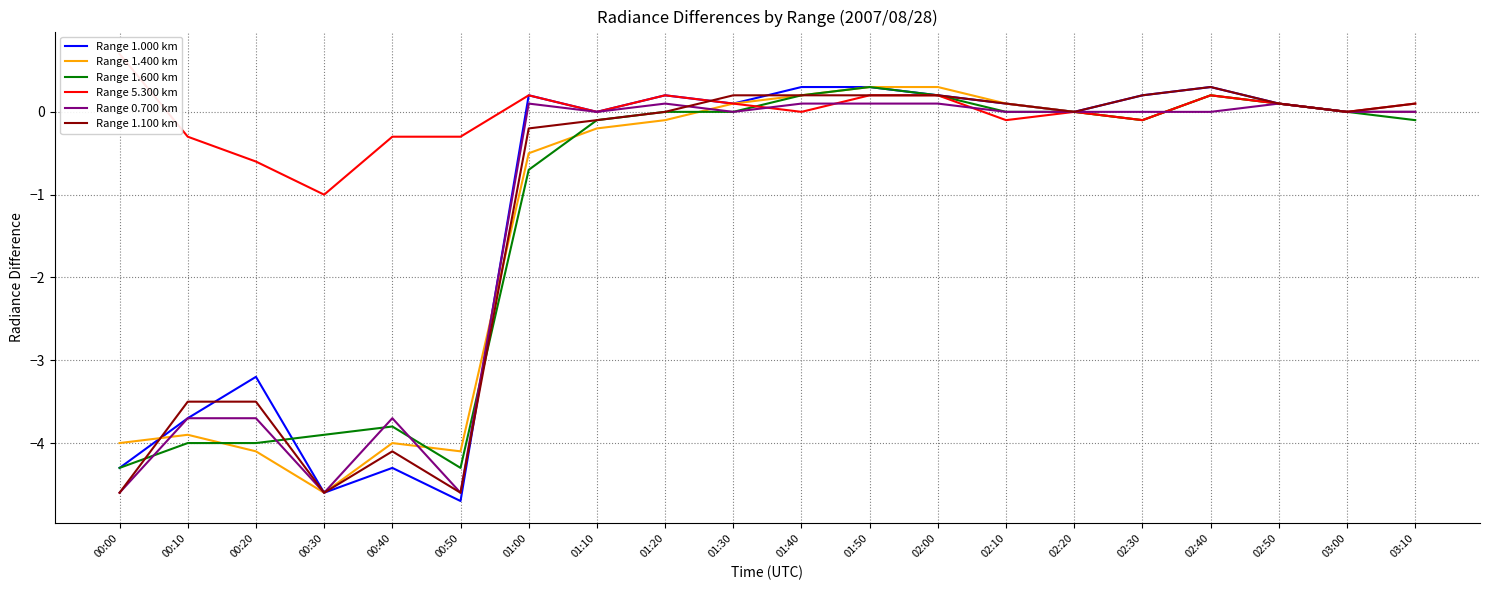

Is this an area chart (filled region under the line)?

No